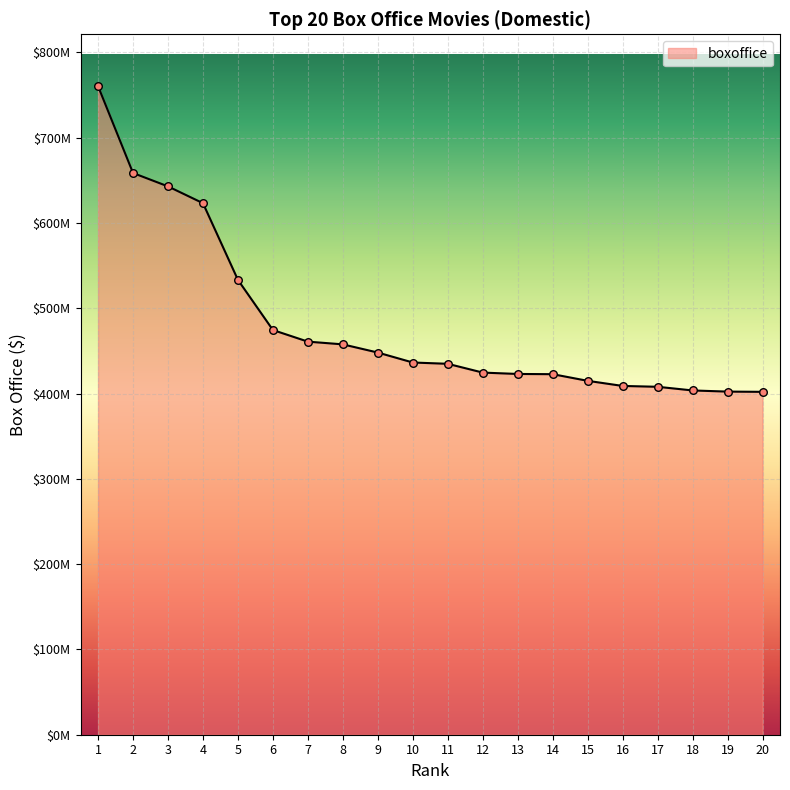

What is the ratio of the value at 13 to the value at 1?

0.6